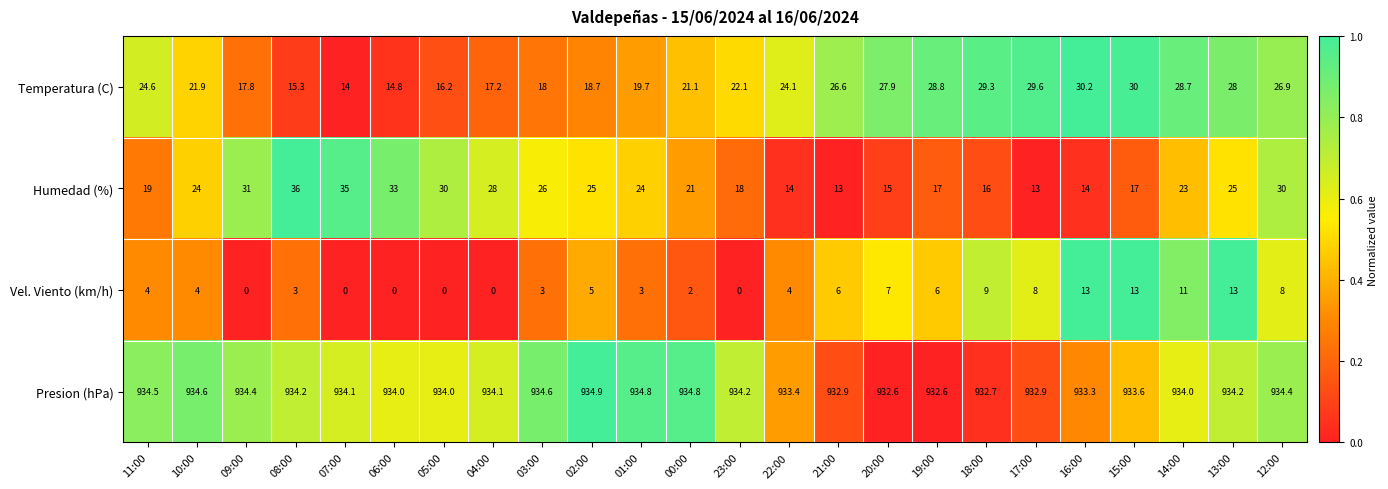

At which category is the sum across all series the highest?

13:00